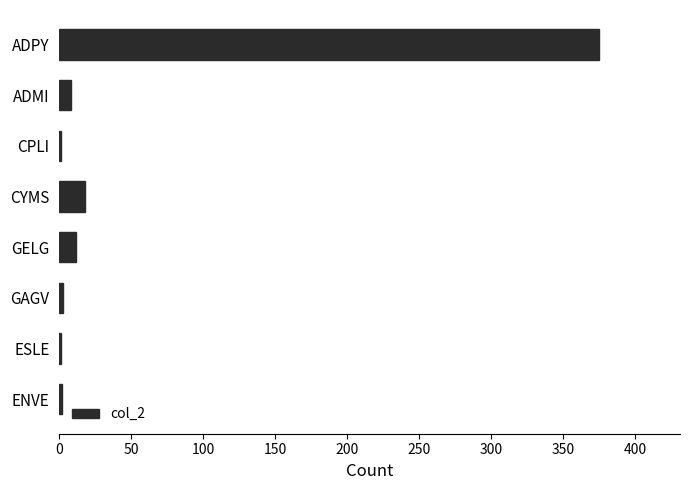

Where is the data nearest to the value 188?

CYMS